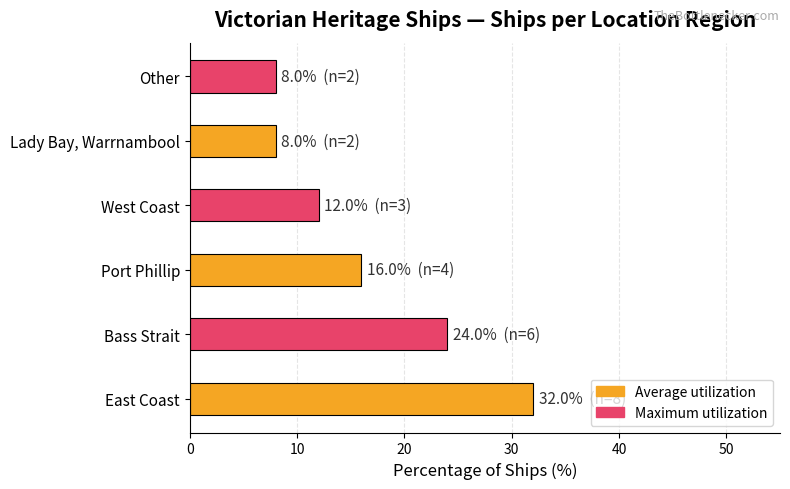

What is the difference between the values at West Coast and East Coast?

20